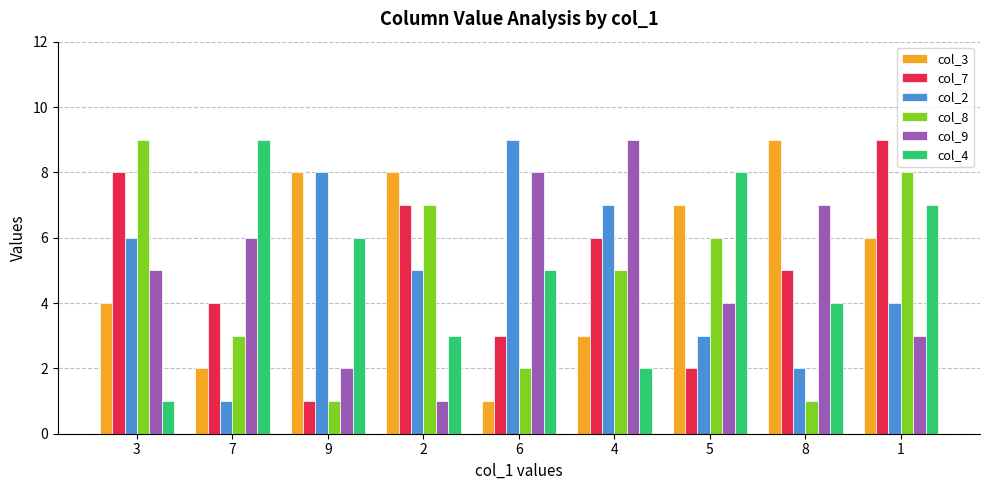

Are the bars horizontal?

No